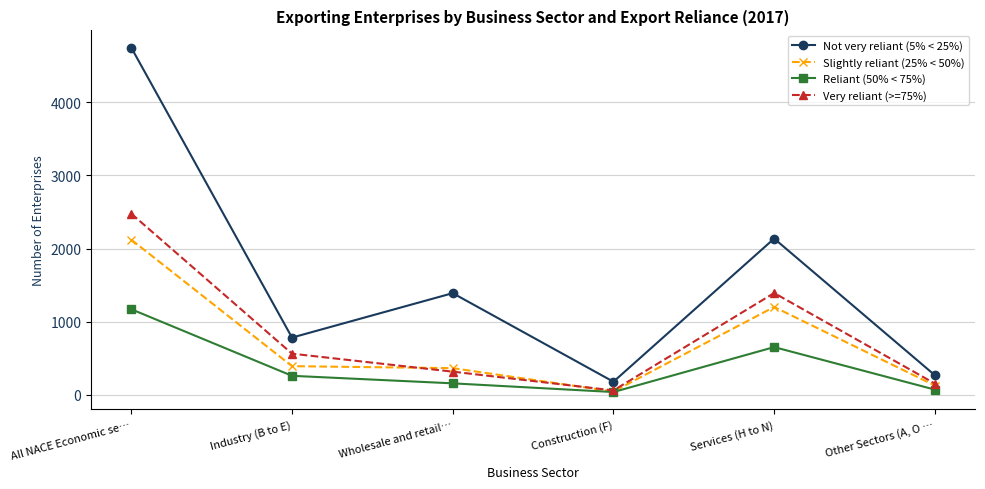

Reading left to right, what are all the values shown in this chart?

Not very reliant (5% < 25%): All NACE Economic se…=4749	Industry (B to E)=781	Wholesale and retail…=1389	Construction (F)=177	Services (H to N)=2136	Other Sectors (A, O …=266
Slightly reliant (25% < 50%): All NACE Economic se…=2121	Industry (B to E)=390	Wholesale and retail…=363	Construction (F)=43	Services (H to N)=1200	Other Sectors (A, O …=125
Reliant (50% < 75%): All NACE Economic se…=1169	Industry (B to E)=258	Wholesale and retail…=155	Construction (F)=36	Services (H to N)=651	Other Sectors (A, O …=69
Very reliant (>=75%): All NACE Economic se…=2477	Industry (B to E)=561	Wholesale and retail…=315	Construction (F)=58	Services (H to N)=1391	Other Sectors (A, O …=152